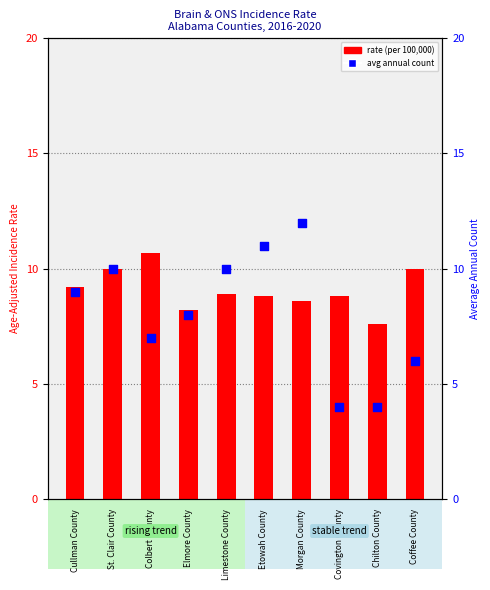

Which series contains the lowest Y value?

avg annual count